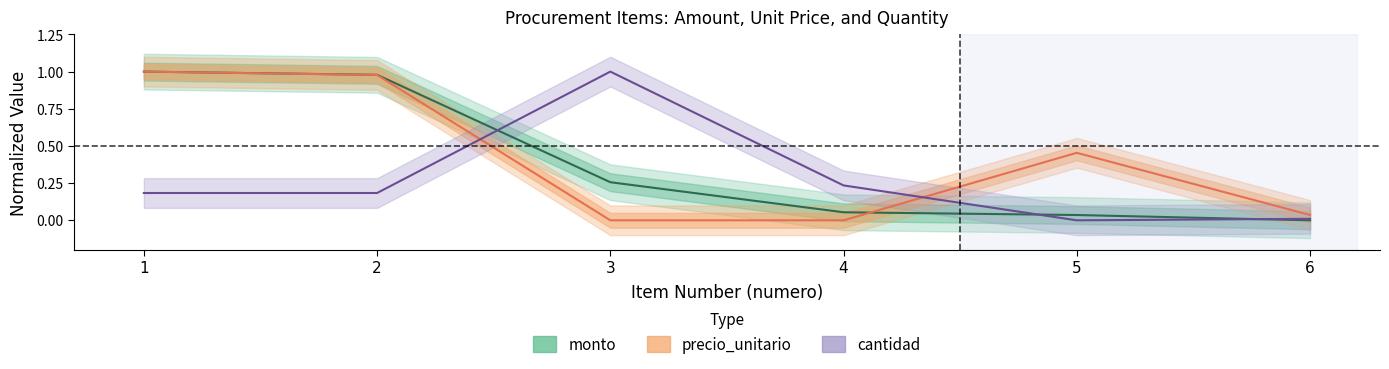

Where is the first local maximum for cantidad?

3